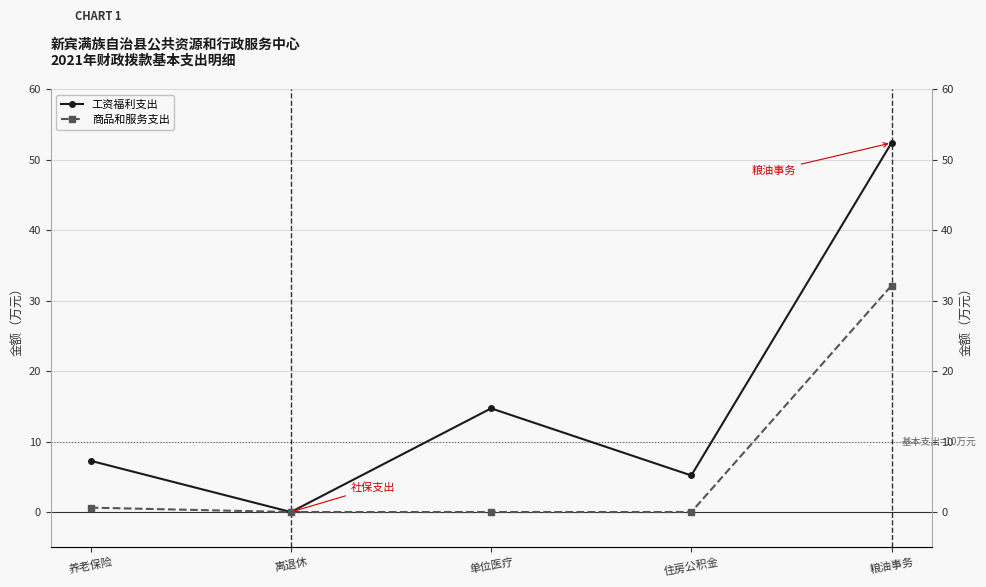

How many values in the 商品和服务支出 series exceed 0?

2